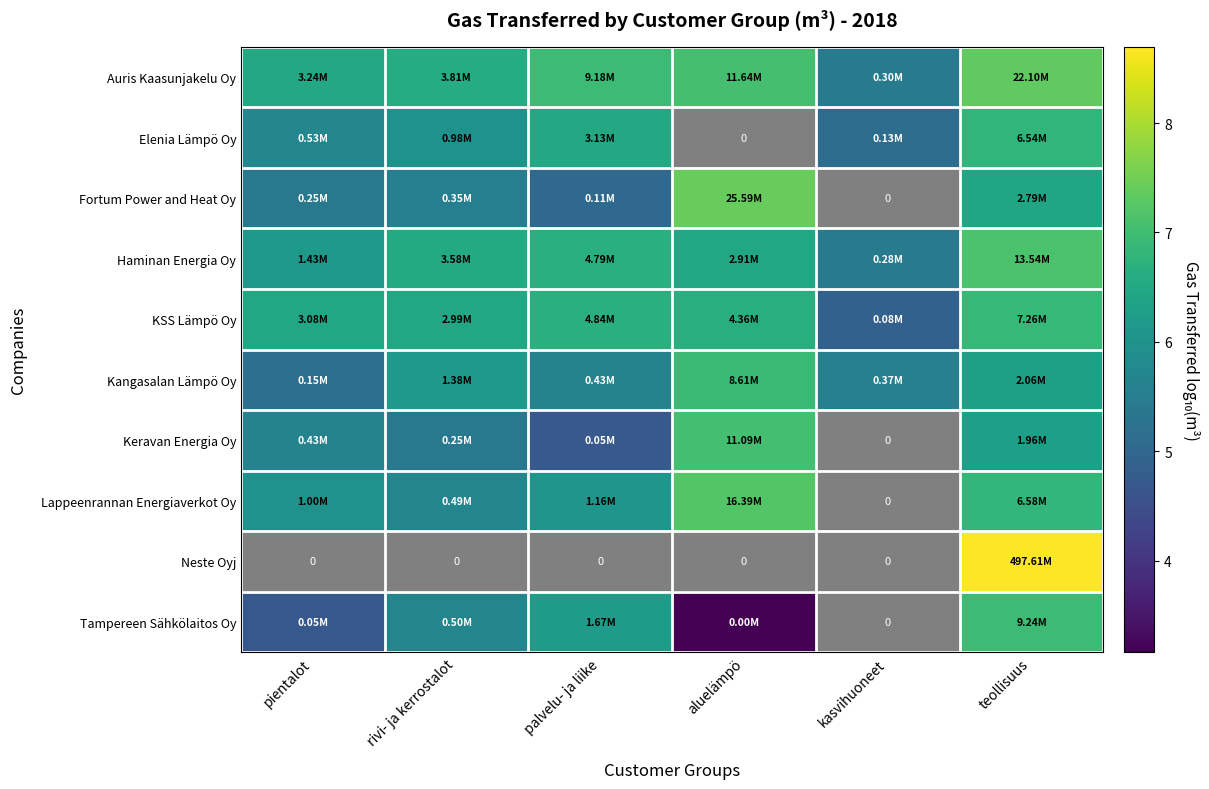

The Elenia Lämpö Oy series shows 1.4 at palvelu- ja liike. True or false?

False